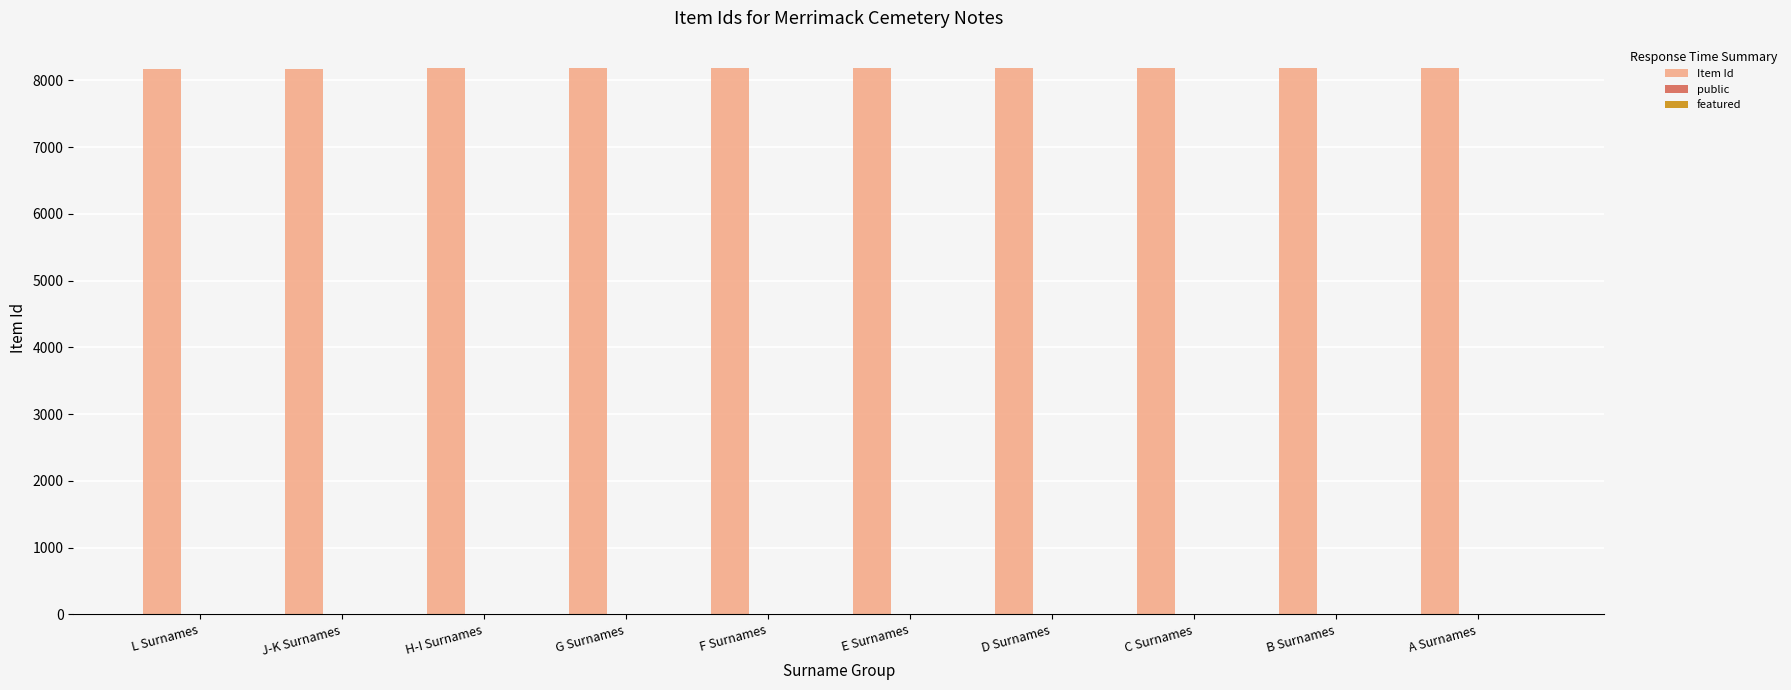

The value of Item Id at D Surnames is 2959. True or false?

False